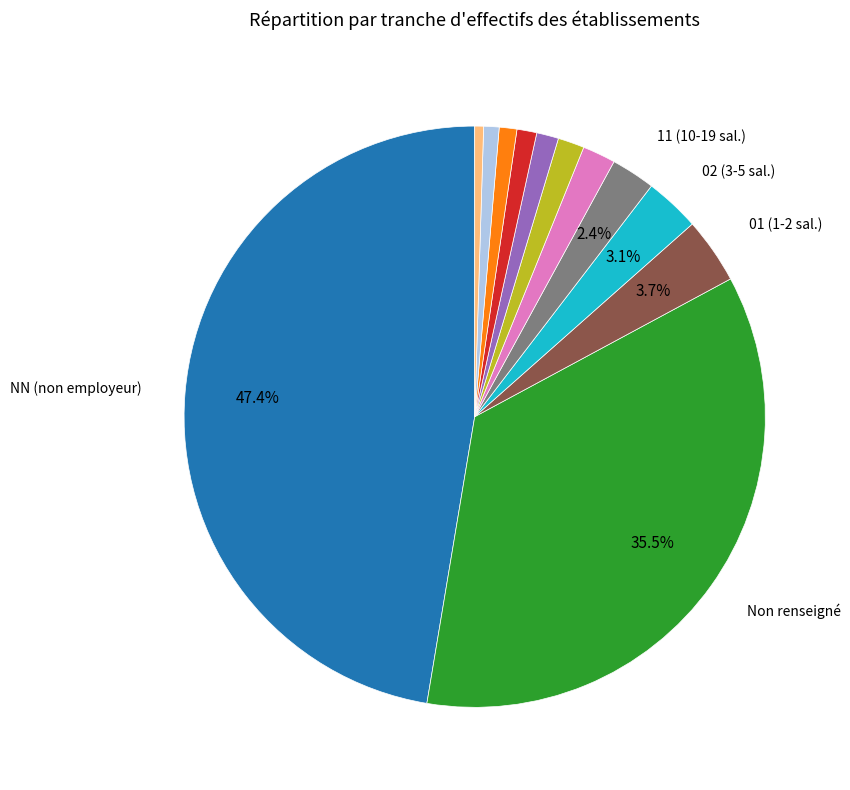

How many segments does this pie chart have?

12